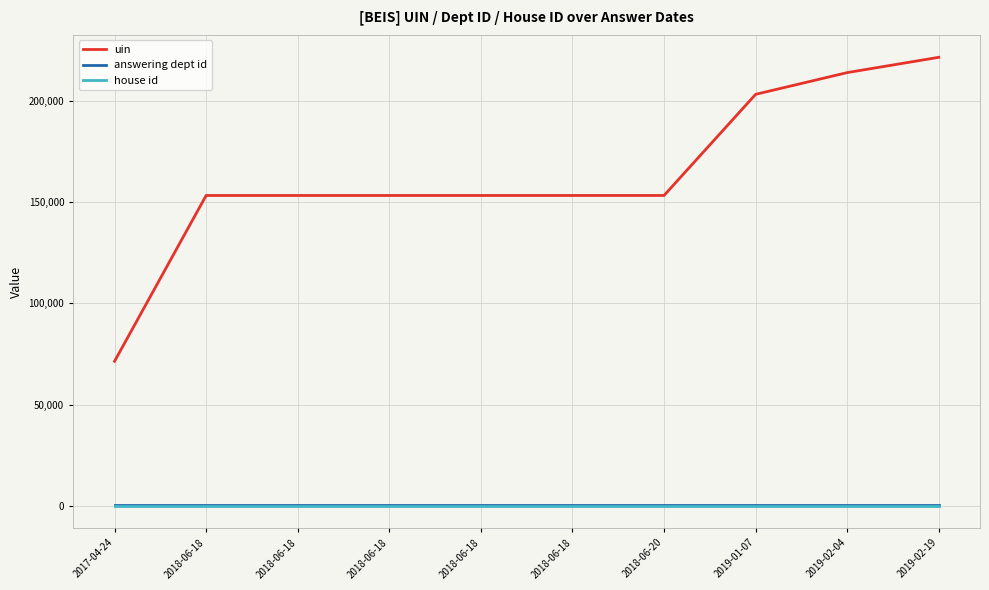

Between 2019-02-19 and 2018-06-18, which is larger?

2019-02-19